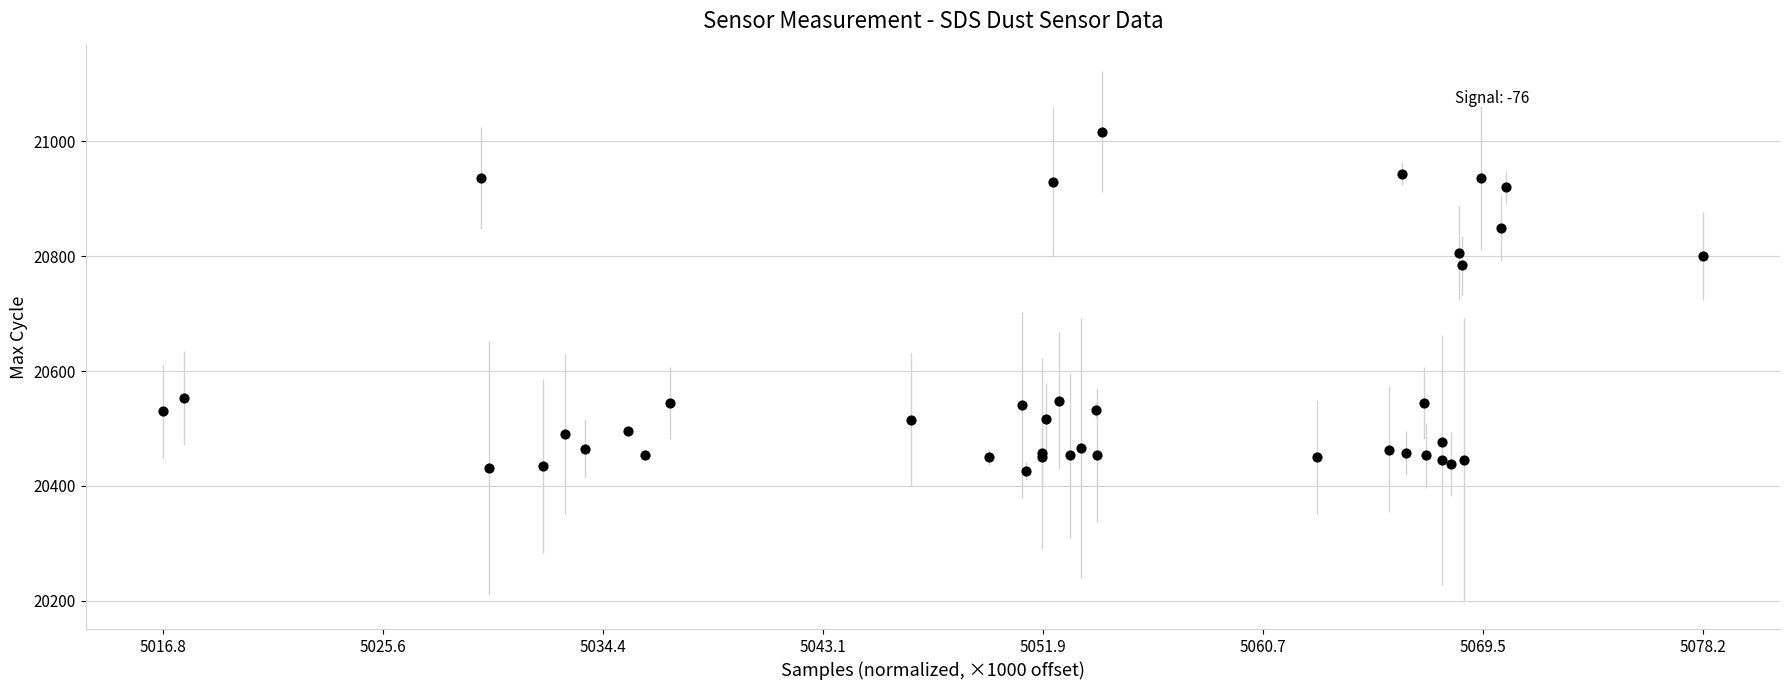

What Y value in the scatter plot is closest to 20721?

20784